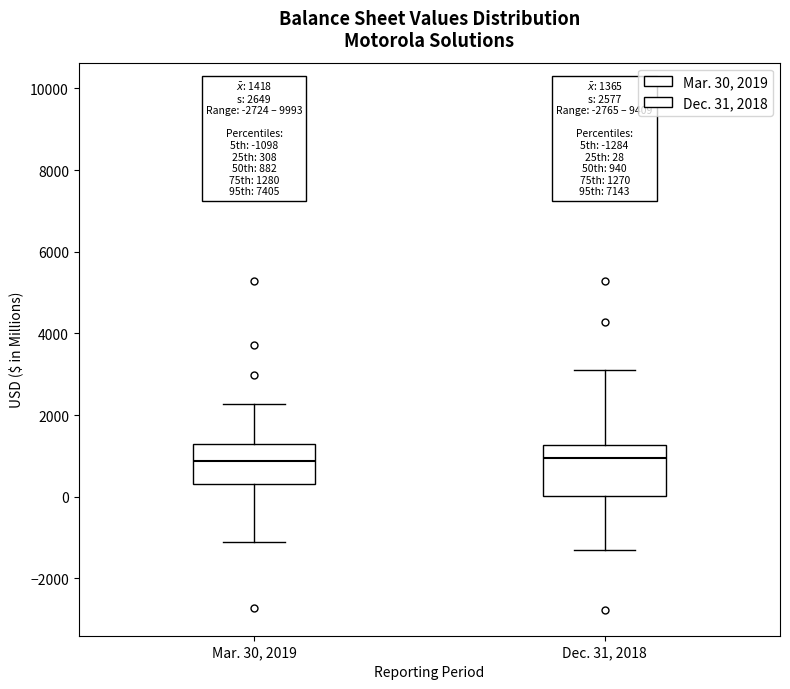

Comparing the boxes themselves (not the whiskers), which one is the tallest?

Dec. 31, 2018